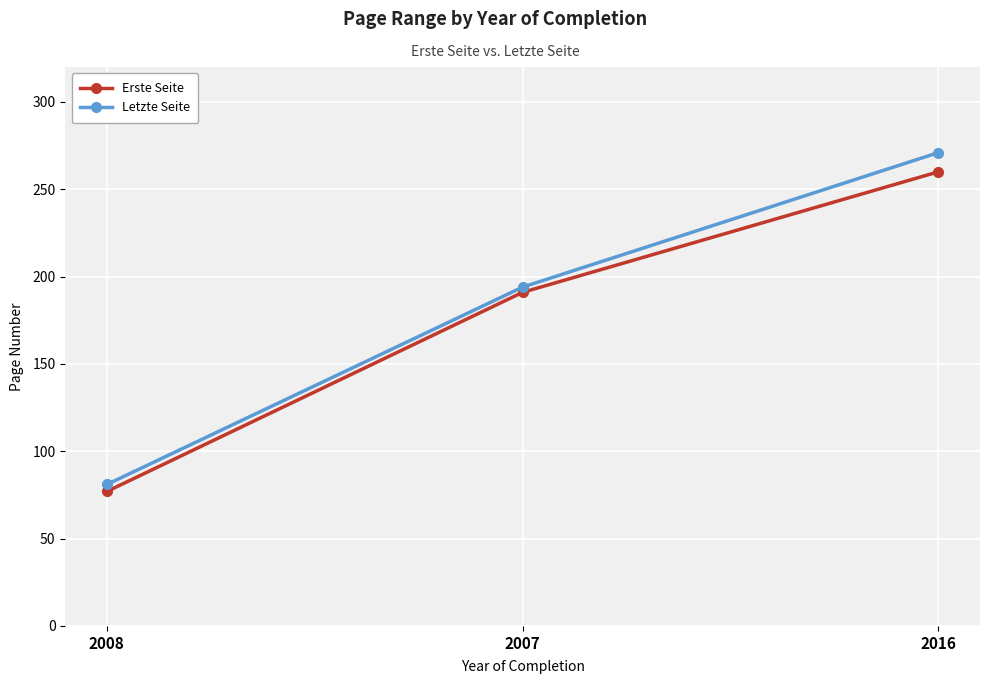

Is it true that Letzte Seite equals 271 at 2016?

True